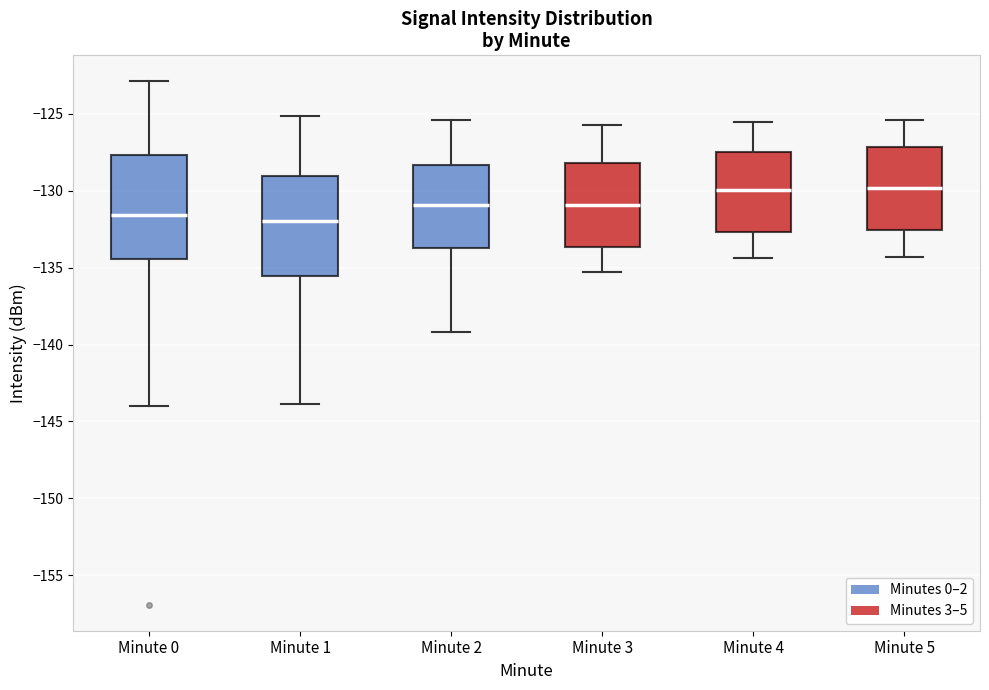

Reading left to right, read every box against the y-axis: the position of its median line, the range the box covers, and the ends of its whiskers. The values are not printed on the chart, so give them approximately, as read against the axis.

Minute 0: median -131.5, box -134.5 to -127.5, whiskers -144.0 to -123.0
Minute 1: median -132.0, box -135.5 to -129.0, whiskers -144.0 to -125.0
Minute 2: median -131.0, box -133.5 to -128.5, whiskers -139.0 to -125.5
Minute 3: median -131.0, box -133.5 to -128.0, whiskers -135.5 to -125.5
Minute 4: median -130.0, box -132.5 to -127.5, whiskers -134.5 to -125.5
Minute 5: median -130.0, box -132.5 to -127.0, whiskers -134.5 to -125.5